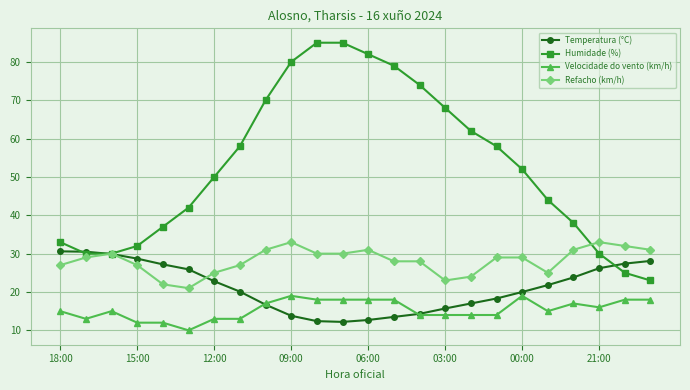

True or false: Velocidade do vento (km/h) and Refacho (km/h) intersect in this chart.

False